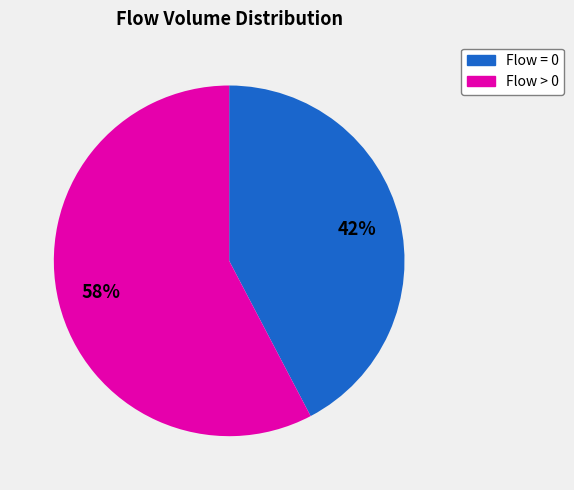

Rank the categories by value from highest to lowest.

Flow > 0, Flow = 0